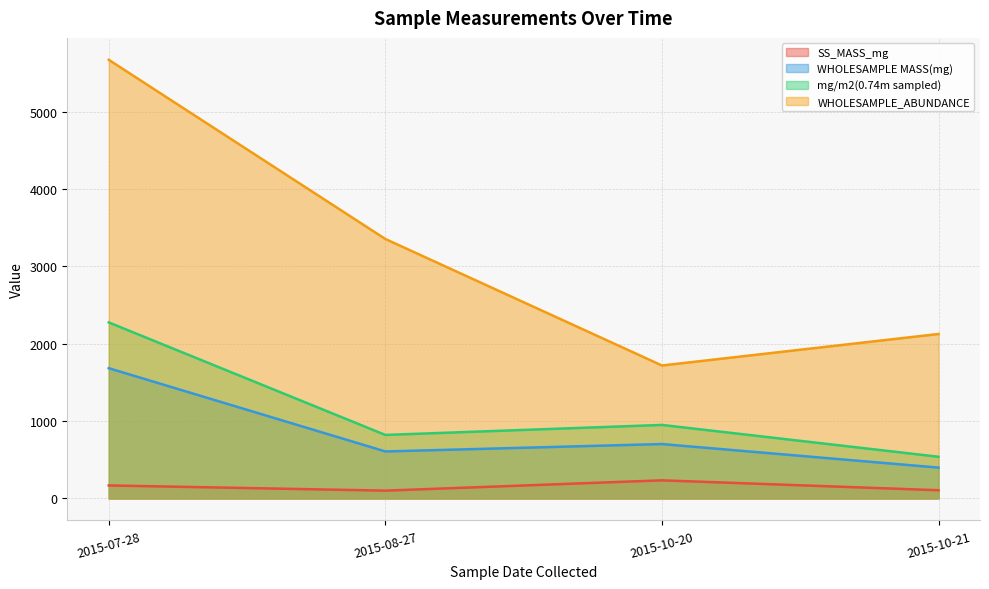

What position from the right is 2015-08-27?

3